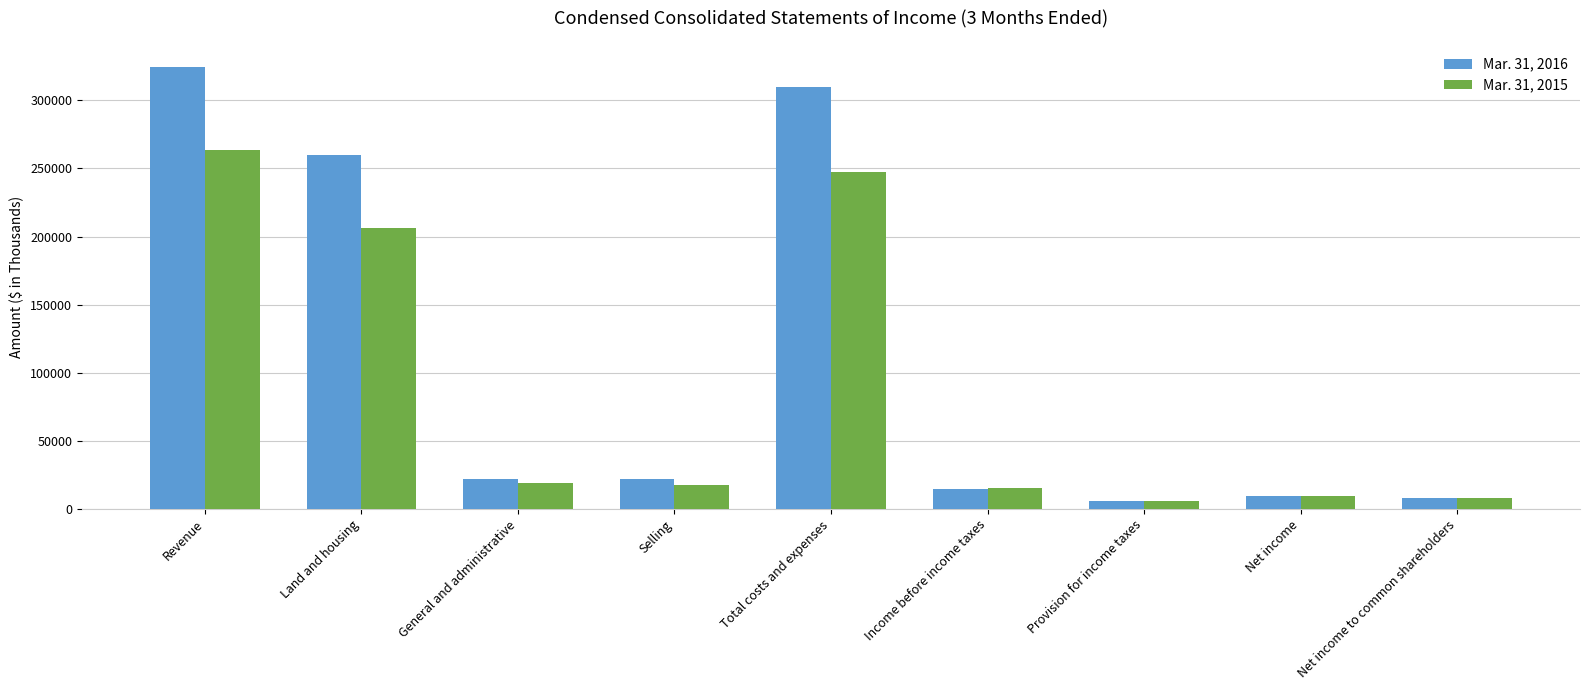

What position from the left is Provision for income taxes?

7